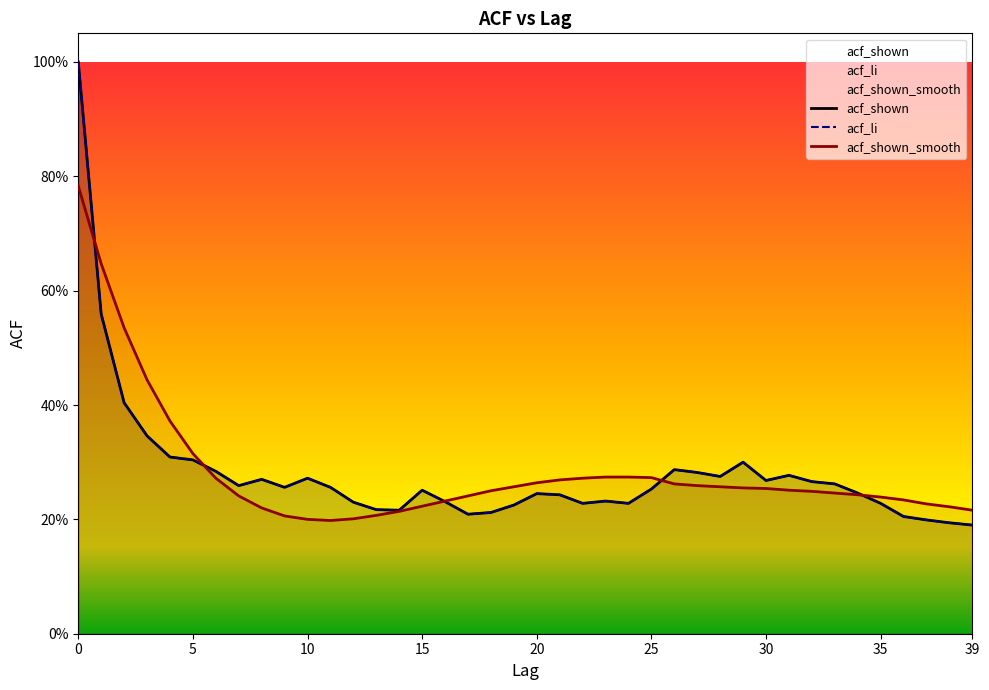

What is the difference between the highest and lowest values at 1?

0.1